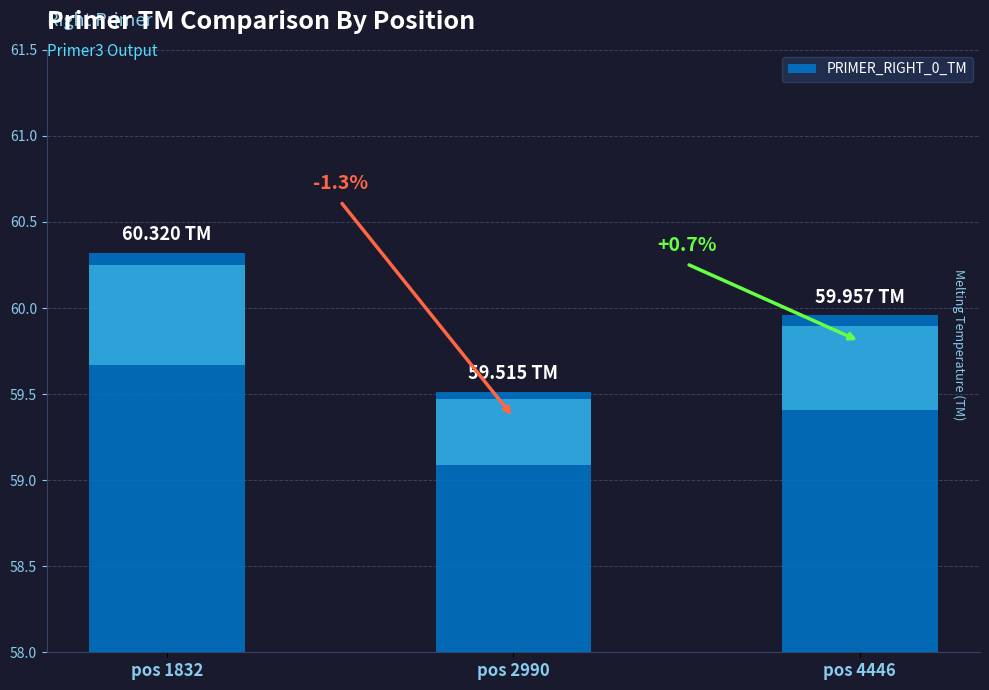

Where is the data nearest to the value 59?

pos 2990